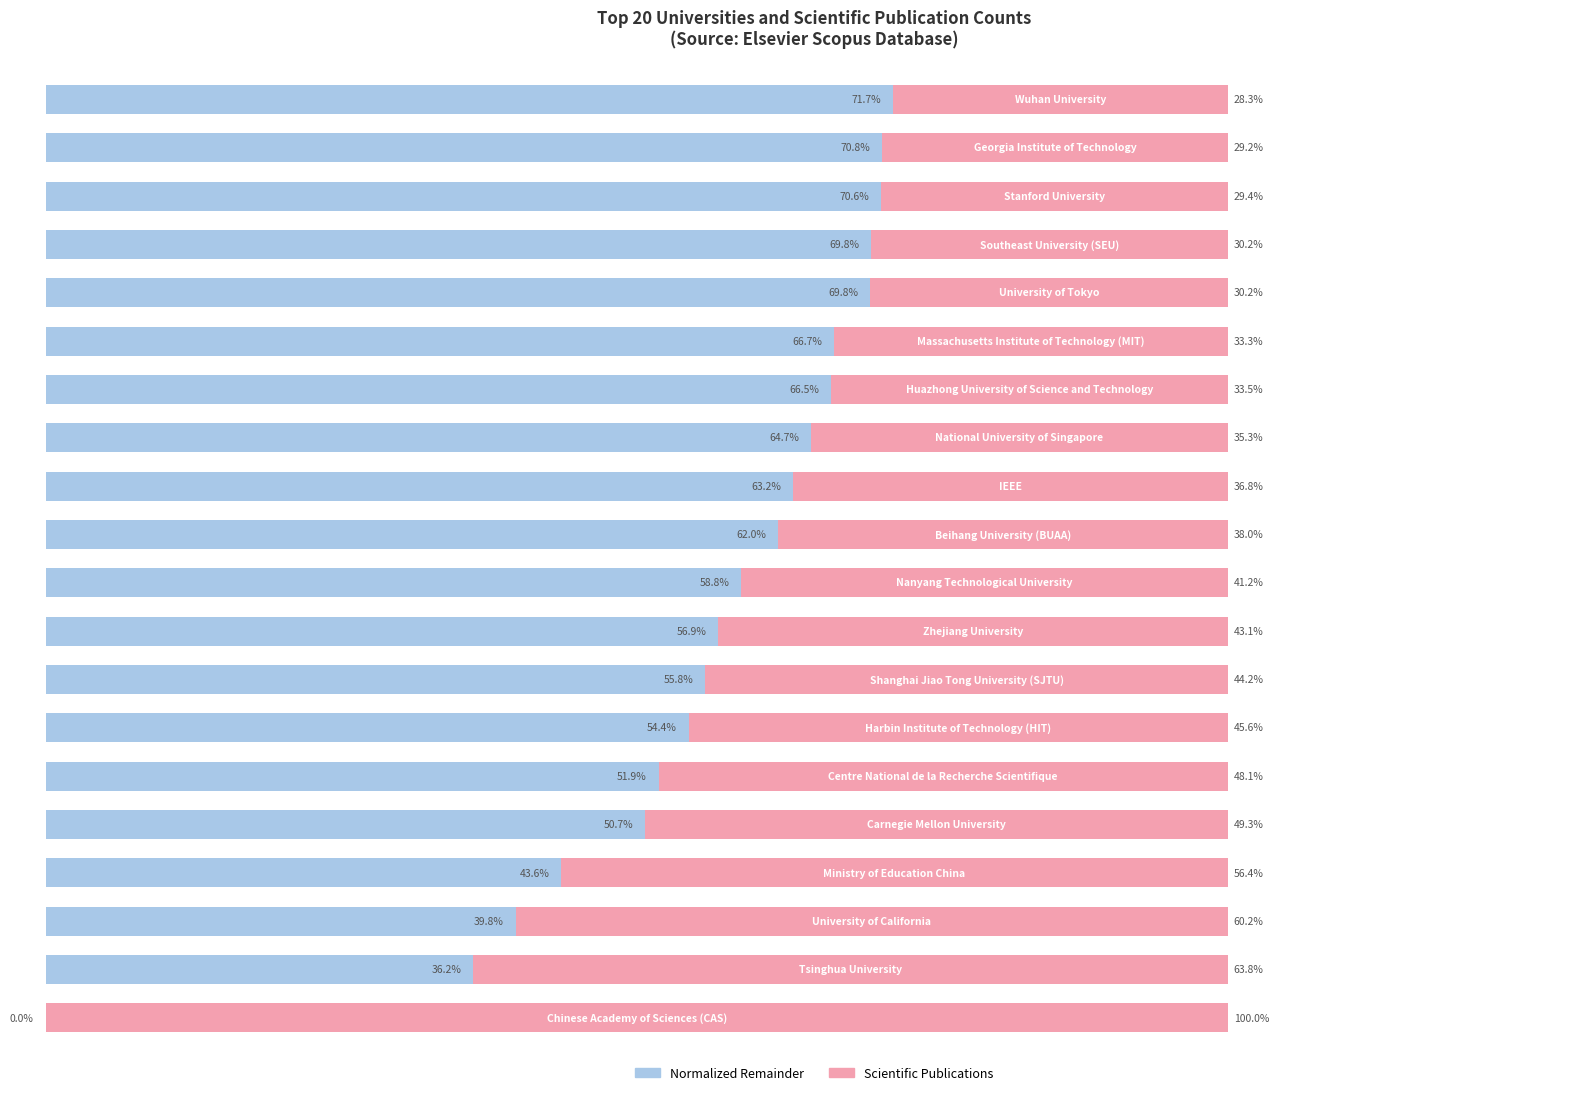

What are all the series names shown in the legend?

Normalized Remainder, Scientific Publications